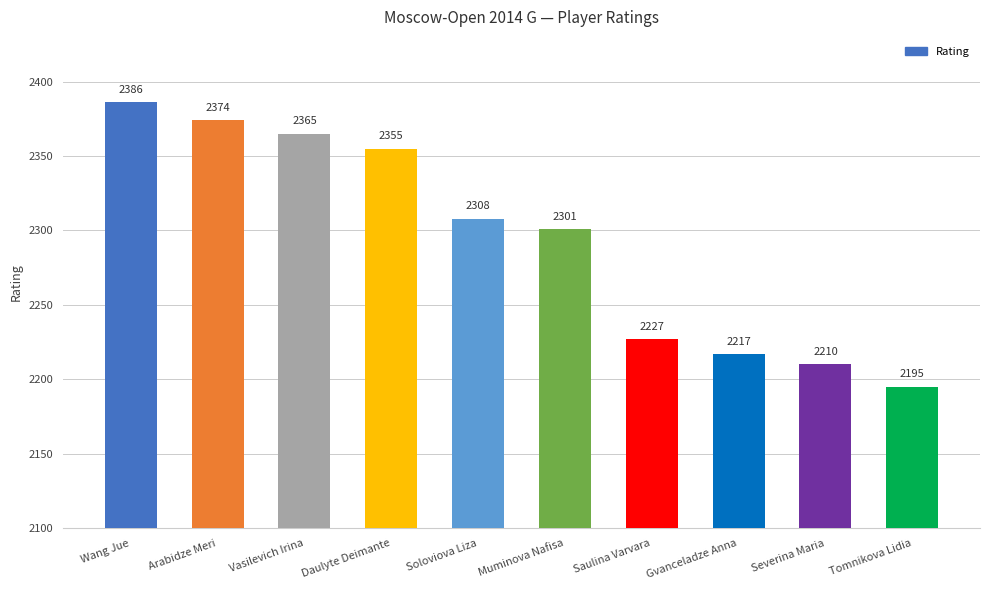

Which label corresponds to the largest value in the chart?

Wang Jue